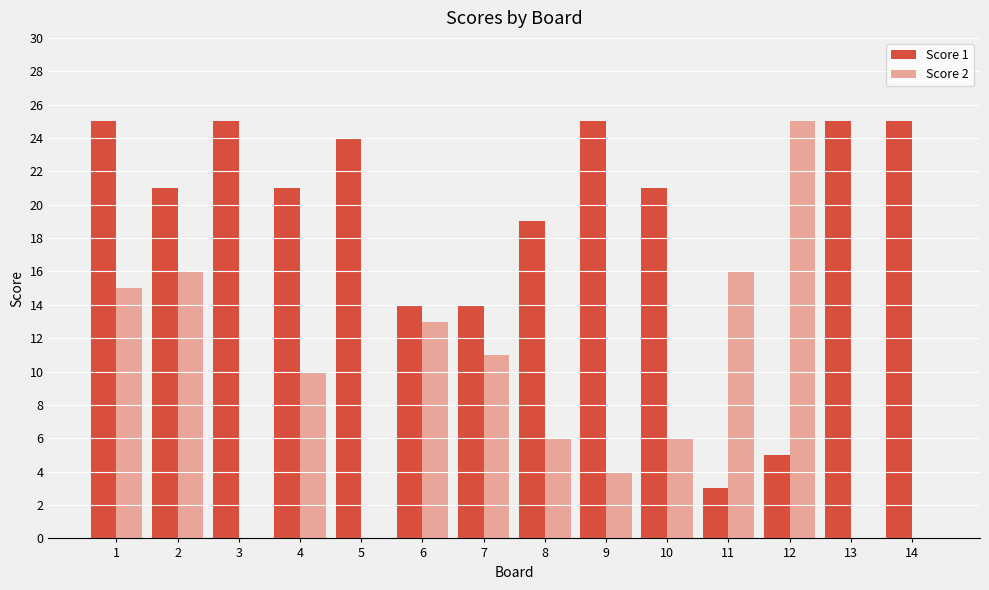

Which series has the largest total across all categories?

Score 1